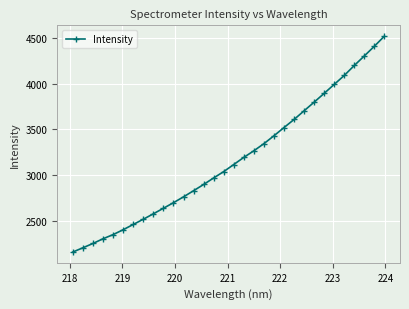

What is the greatest value displayed?

4520.9